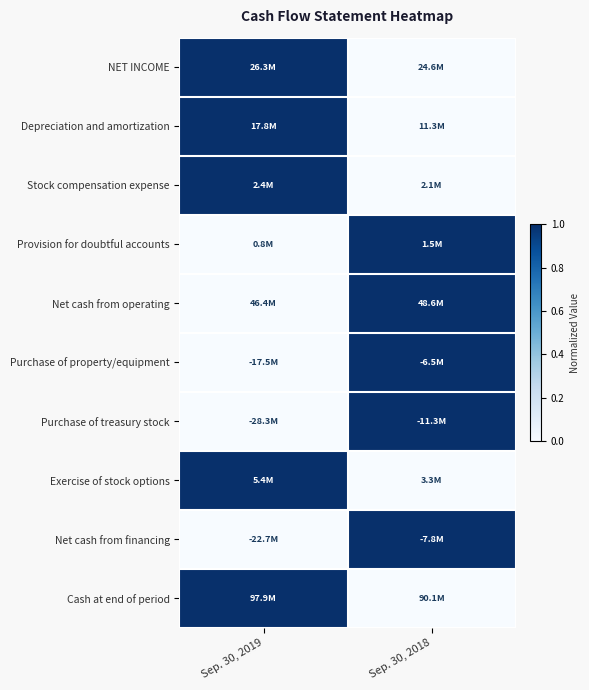

Which has a higher value, Sep. 30, 2018 or Sep. 30, 2019?

Sep. 30, 2019